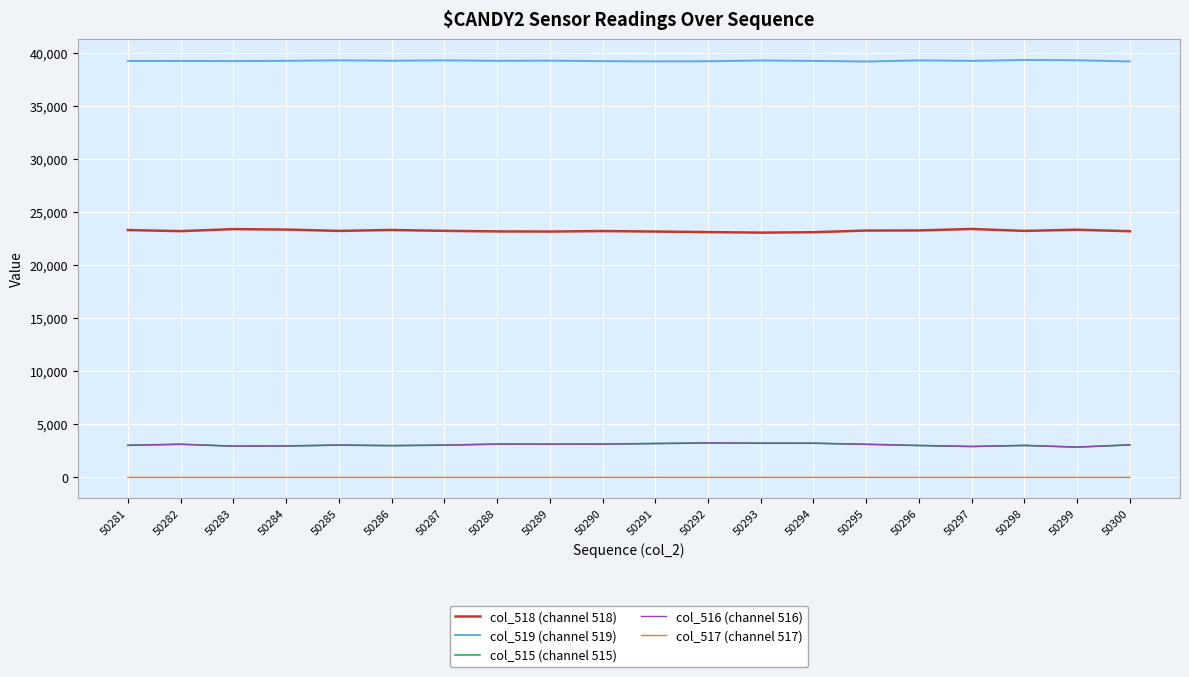

What is the greatest value displayed?

39312